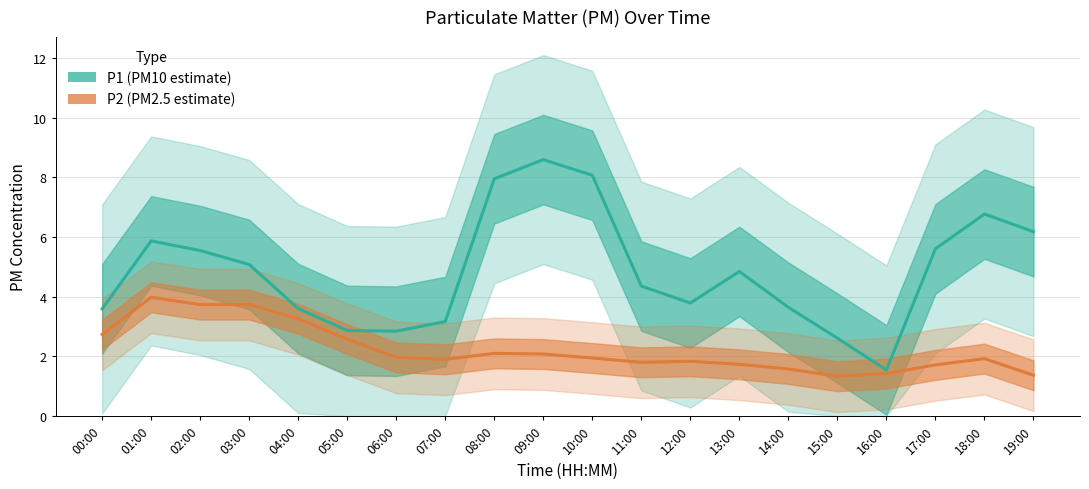

Which series has the largest range (max minus min)?

P1